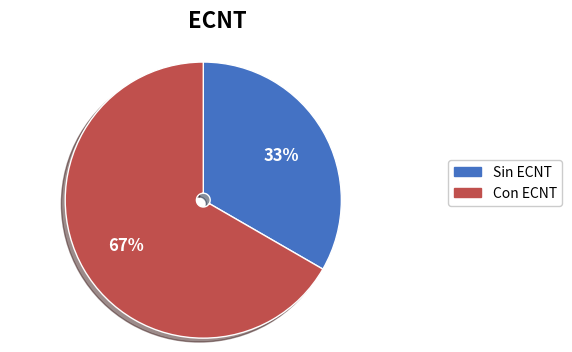

To the nearest percent, what is the average slice percentage?

50%